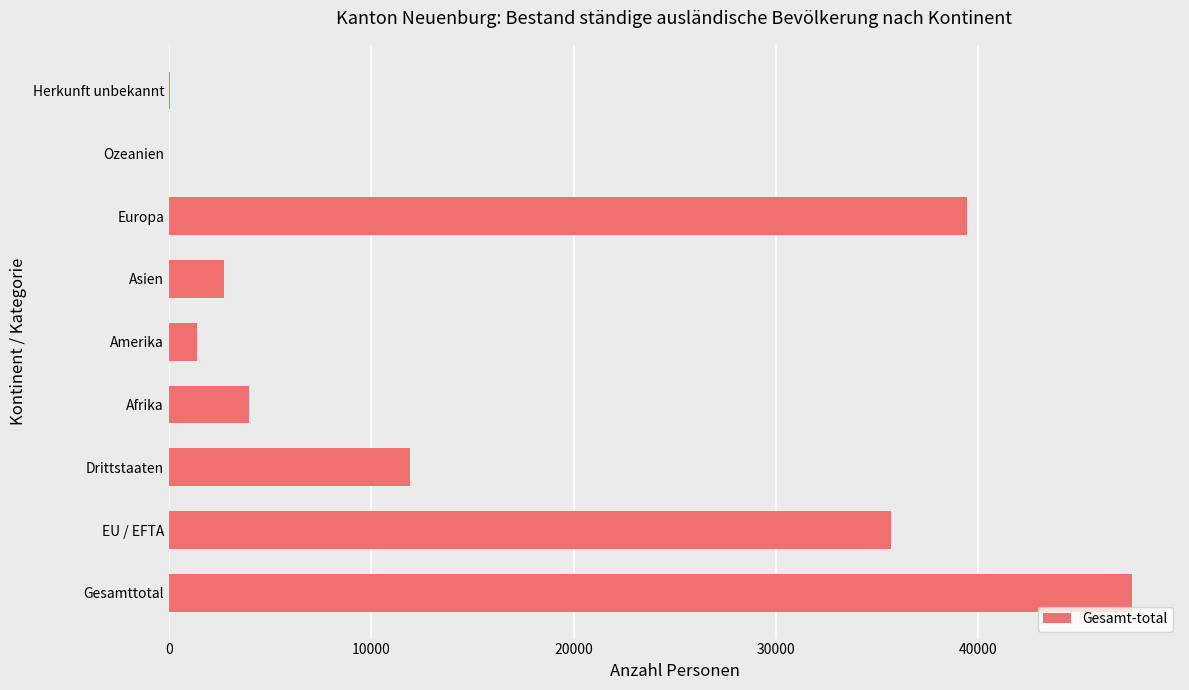

The value at Europa is 39446. True or false?

True